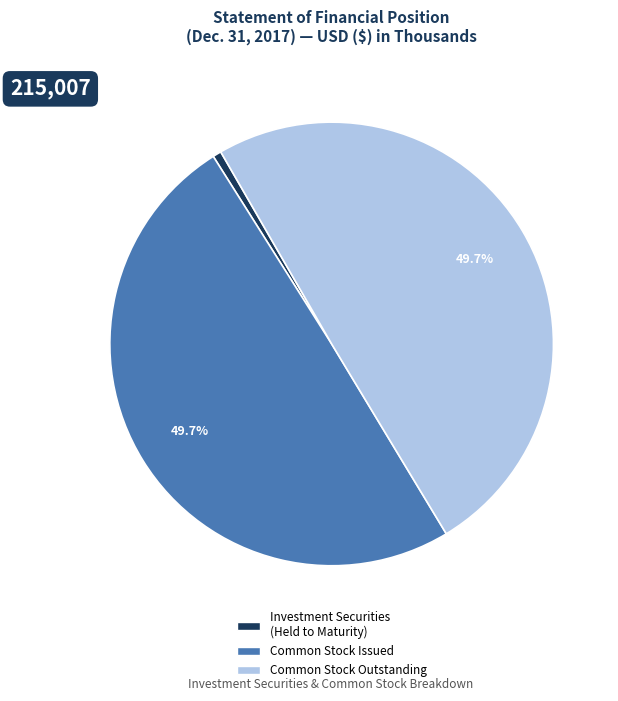

What is the smallest slice in the pie chart?

Investment Securities (Held to Maturity)